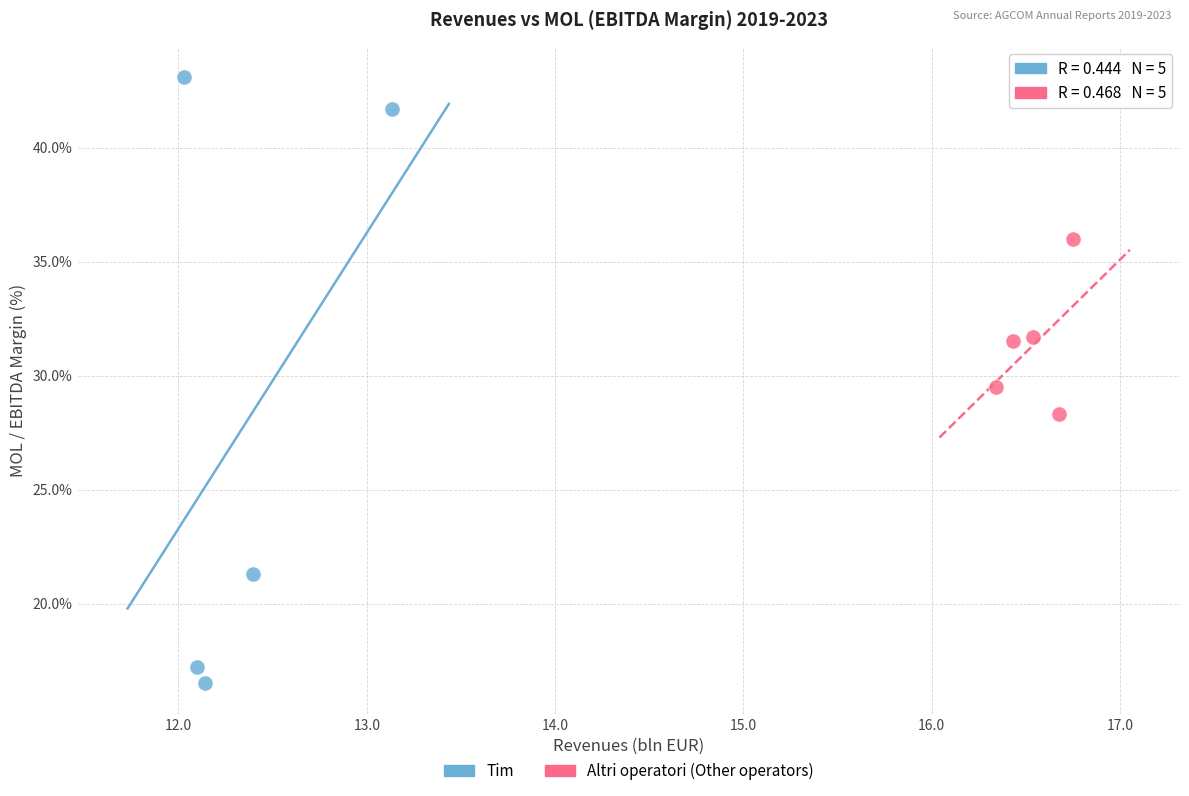

Which series reaches the maximum Y coordinate?

Tim